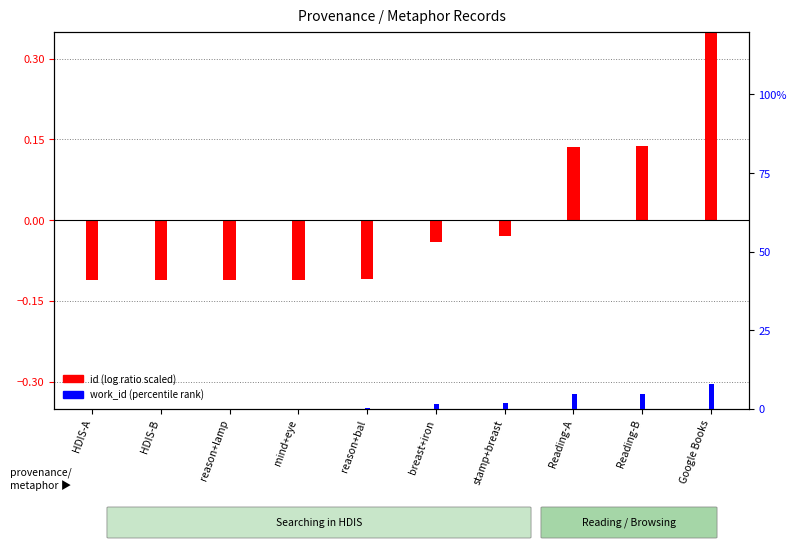

The value of work_id (percentile rank) at reason+lamp is 0.0. True or false?

False